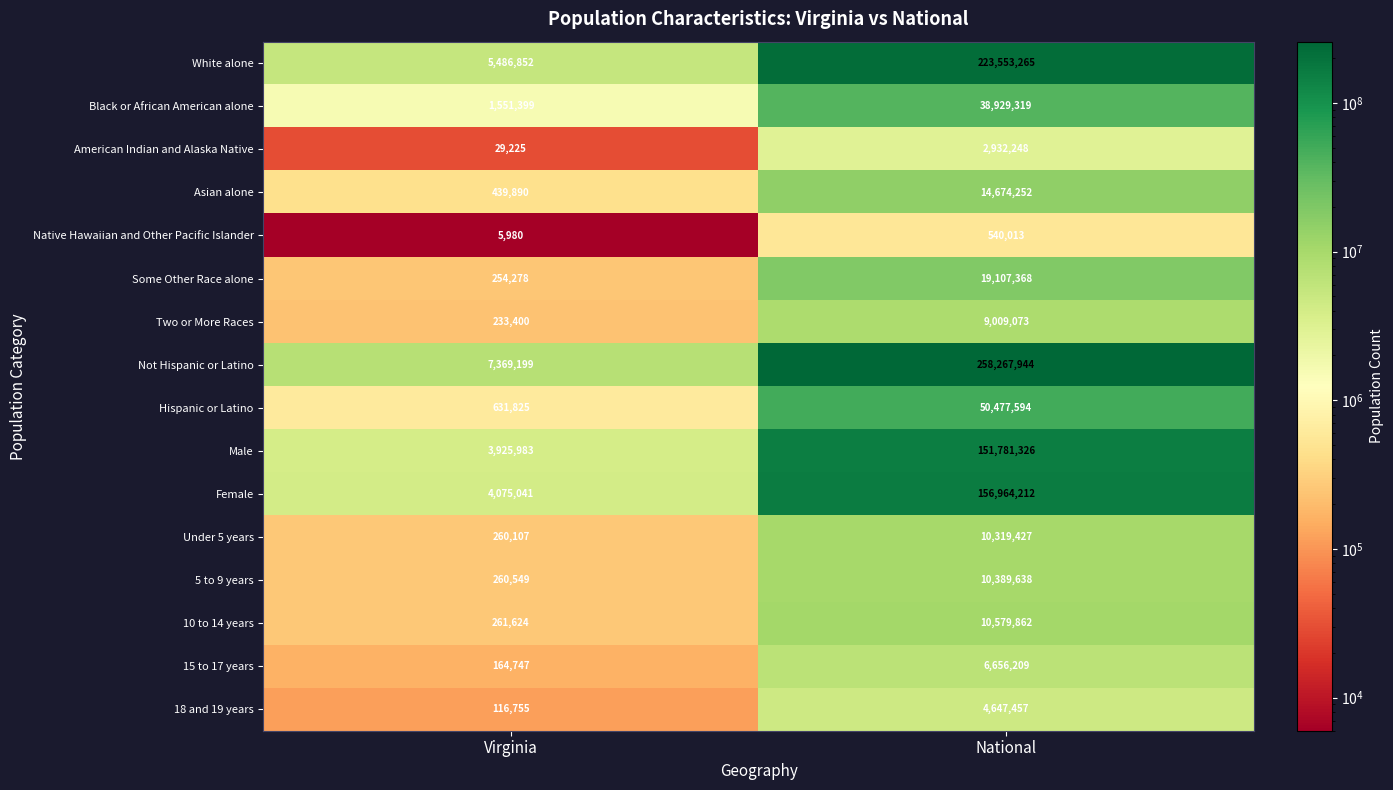

What is the average value of the Not Hispanic or Latino series?

132818572